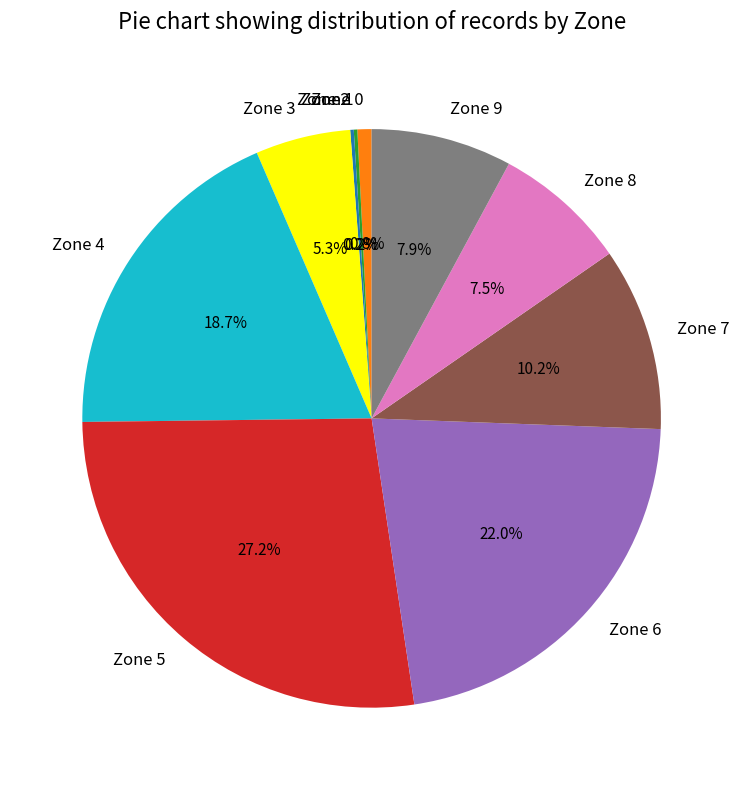

Does any single category account for the majority?

No